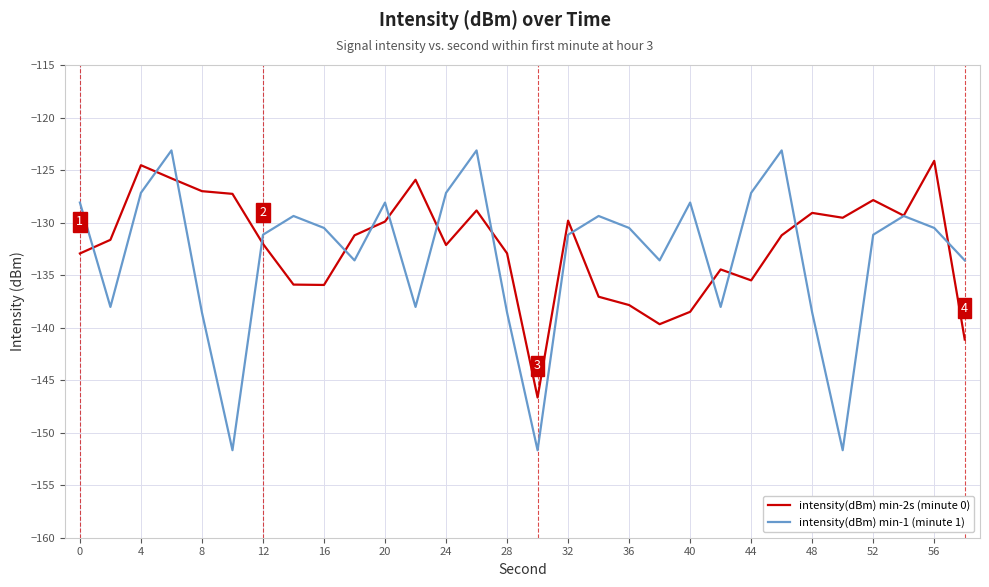

Which series has the widest spread of values?

intensity(dBm) min-1 (minute 1)